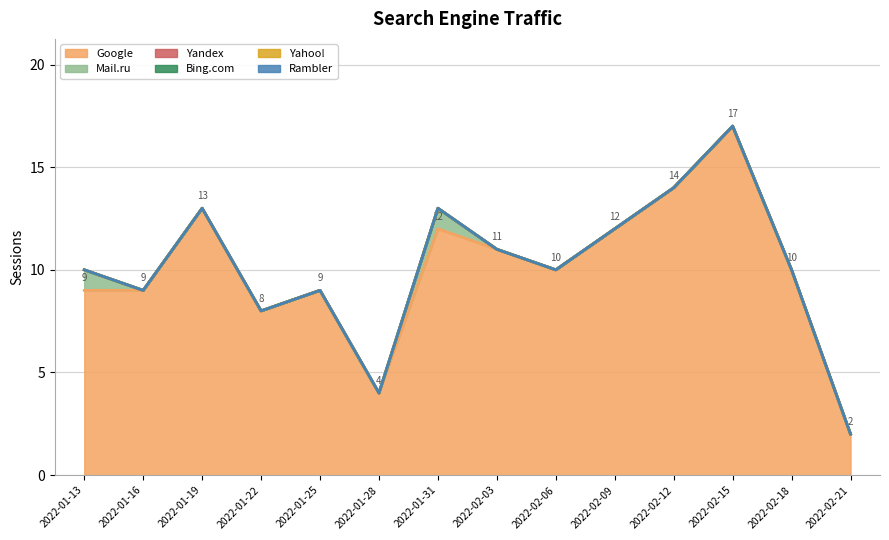

True or false: Bing.com and Rambler intersect in this chart.

False